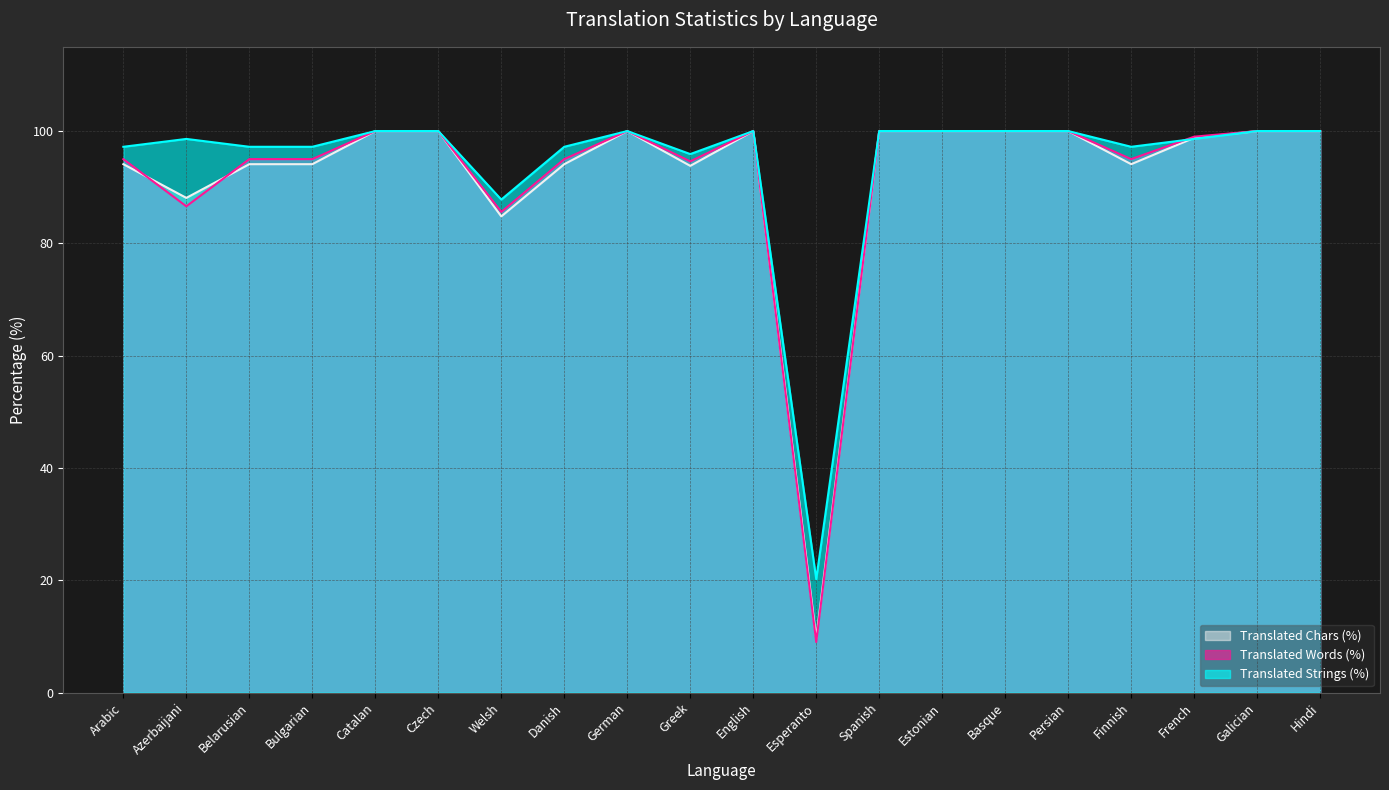

Reading left to right, list all the values displayed in this chart.

translated_percent: 97.2	98.6	97.2	97.2	100.0	100.0	87.8	97.2	100.0	95.9	100.0	20.2	100.0	100.0	100.0	100.0	97.2	98.6	100.0	100.0
translated_words_percent: 95.0	86.6	95.0	95.0	100.0	100.0	85.6	95.0	100.0	94.6	100.0	9.0	100.0	100.0	100.0	100.0	95.0	99.0	100.0	100.0
translated_chars_percent: 94.1	88.1	94.1	94.1	100.0	100.0	84.8	94.1	100.0	93.8	100.0	9.7	100.0	100.0	100.0	100.0	94.1	98.8	100.0	100.0